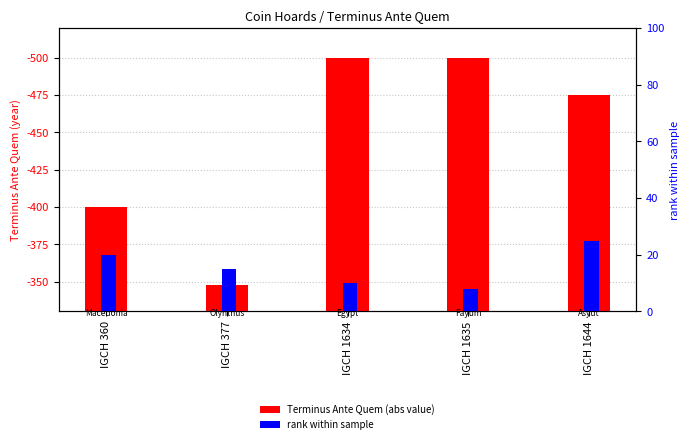

What is the lowest value of the record rank within hoard series?

8